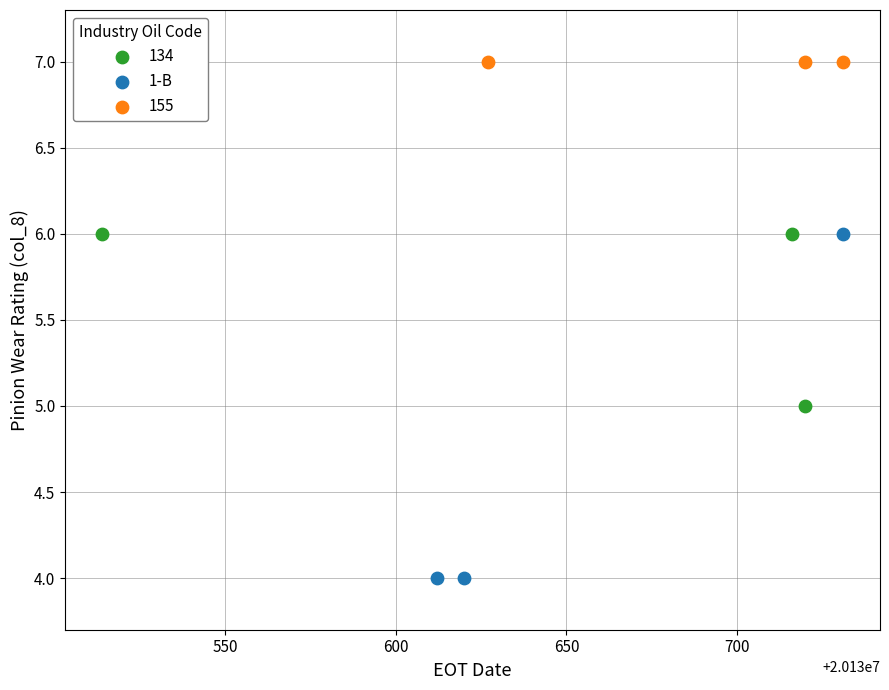

Which series reaches the minimum Y coordinate?

1-B